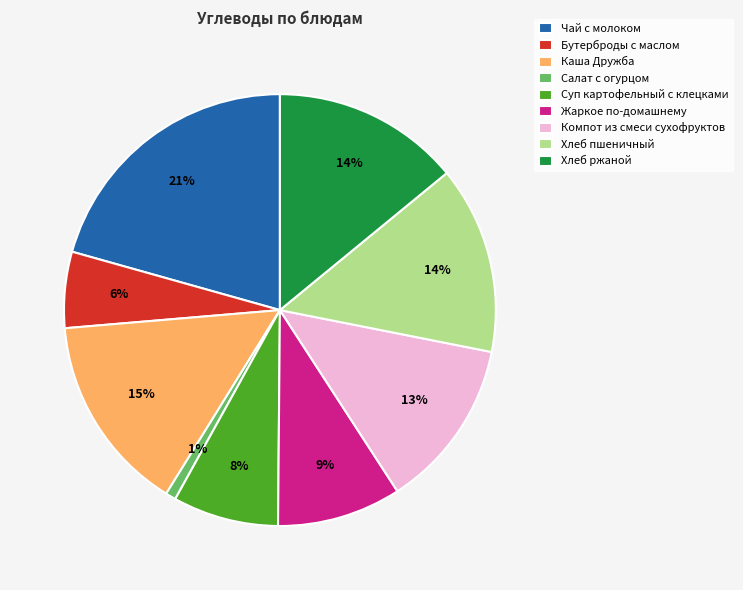

How many slices are in this pie chart?

9